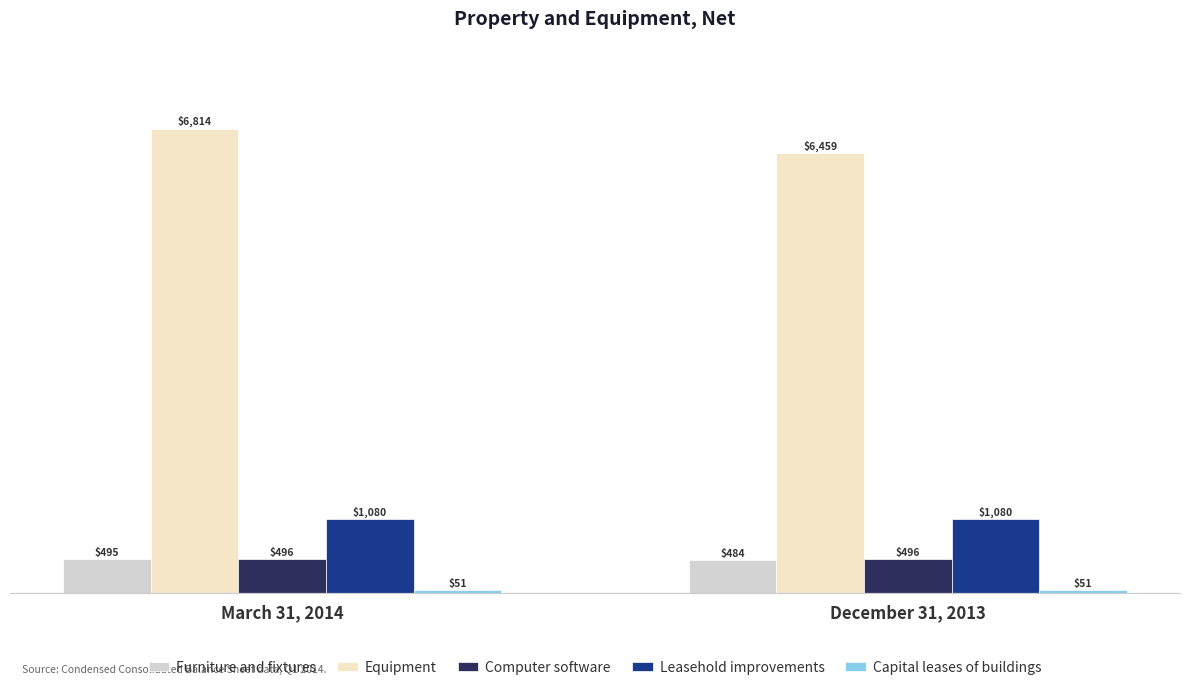

Does the chart contain stacked bars?

No